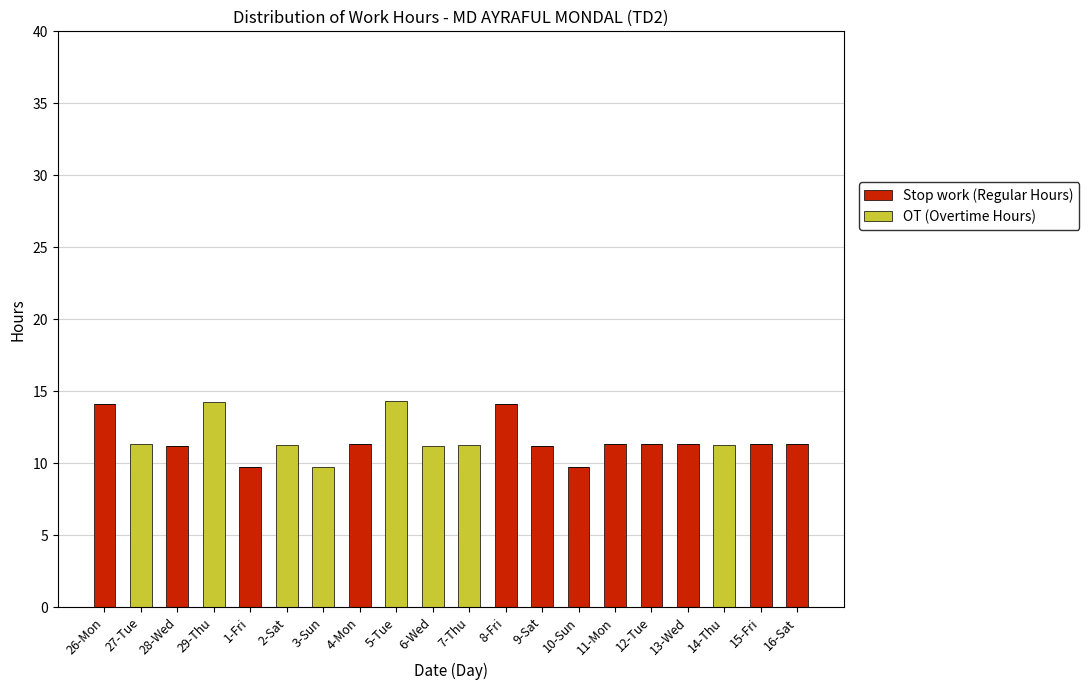

How many values in the Stop work (Regular Hours) series exceed 11?

10